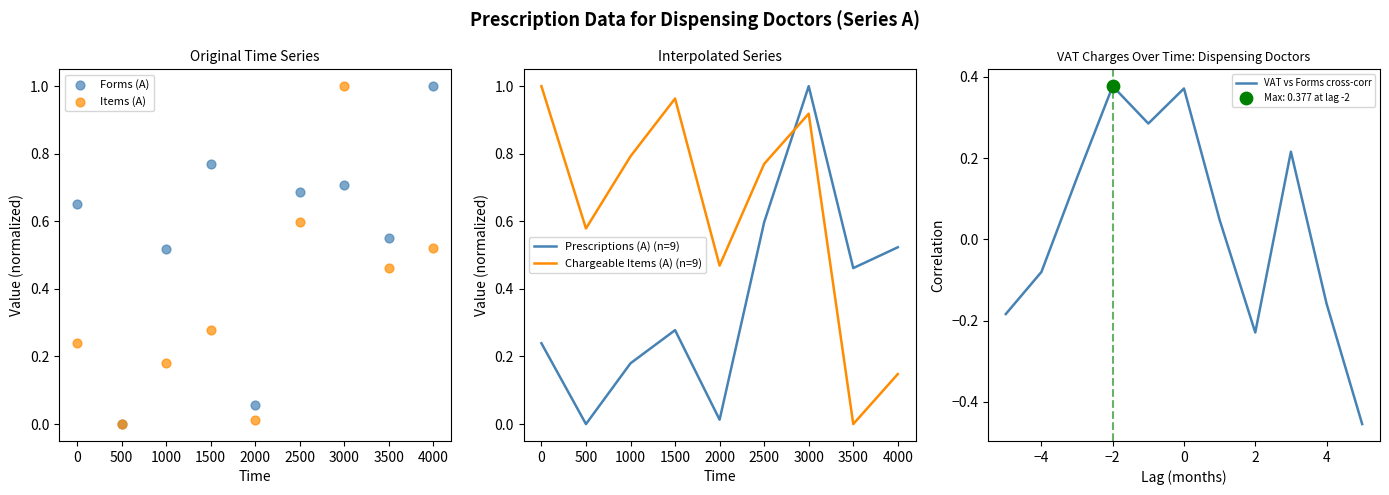

Which series has the widest spread of Y values?

Forms (A)